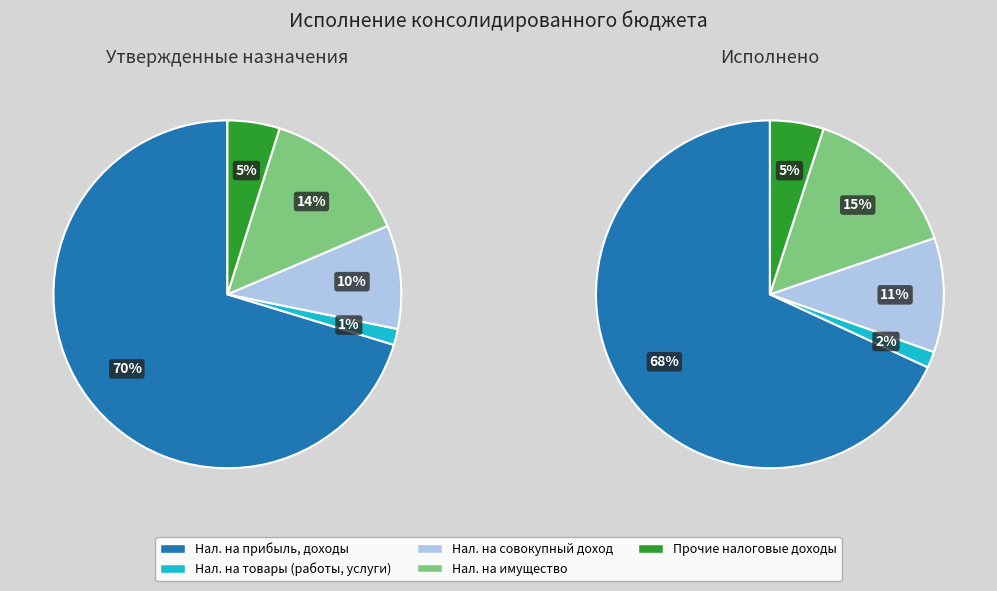

To the nearest percent, what is the combined percentage of НАЛОГИ НА ПРИБЫЛЬ, ДОХОДЫ and НАЛОГ НА ИМУЩЕСТВО?

83%